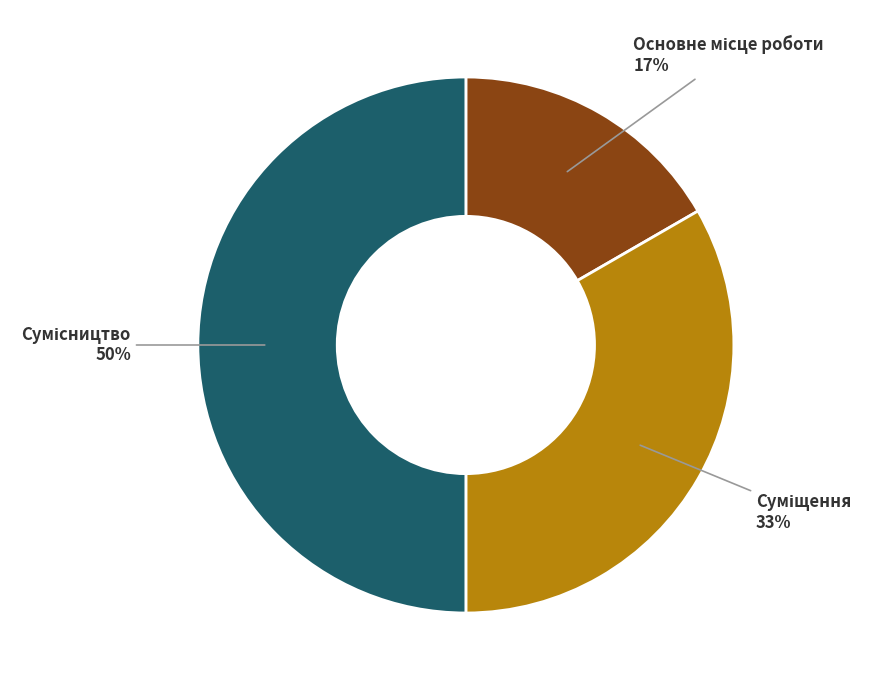

To the nearest percent, what is the difference between the largest and smallest slice percentages?

33%